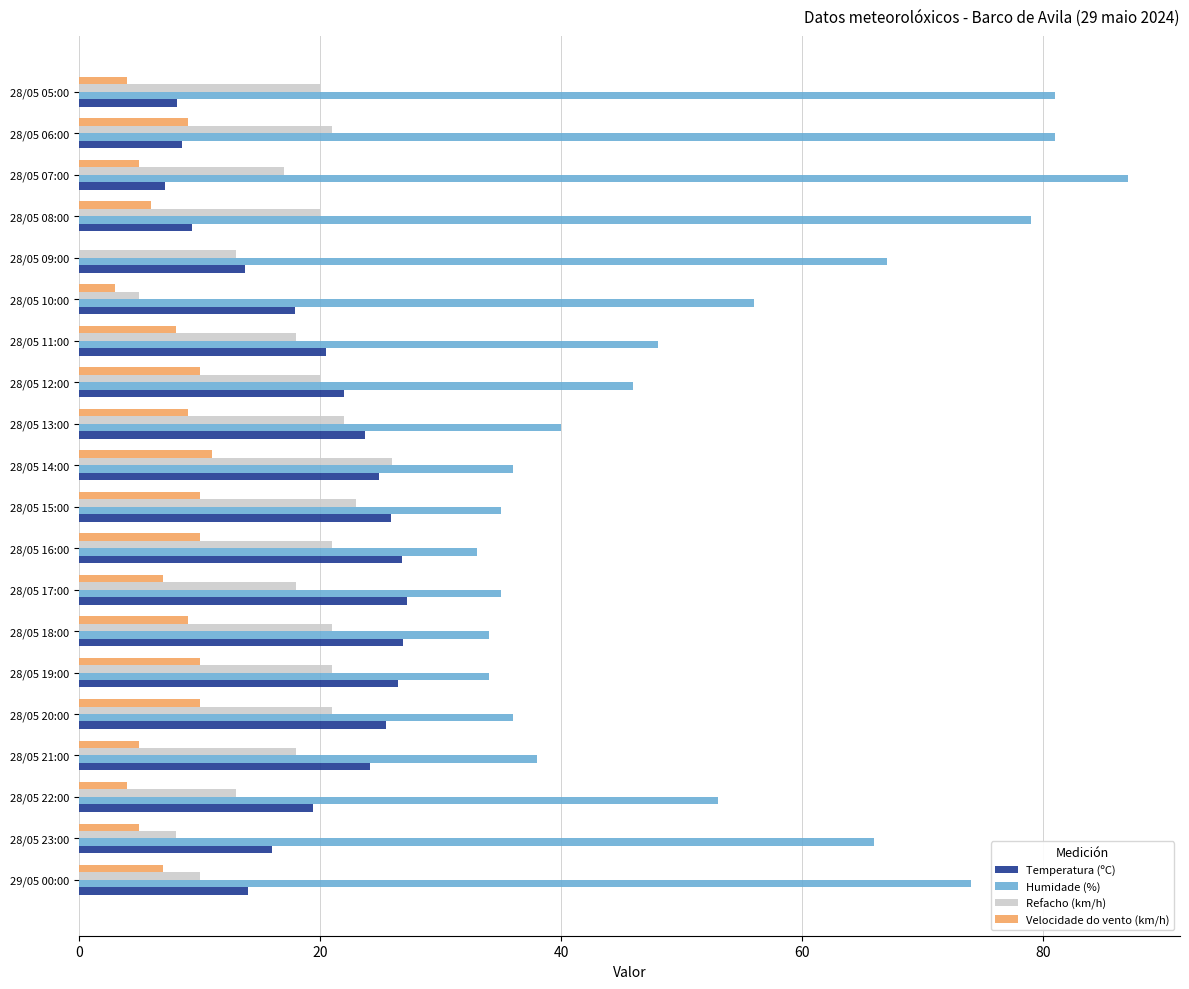

What is the sum of the Humidade (%) values at 28/05 17:00 and 28/05 07:00?

122.0